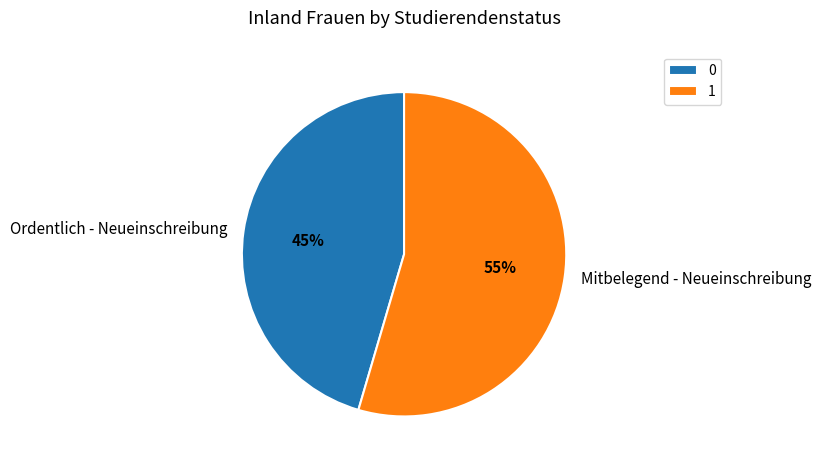

Which slice is the smallest?

Ordentlich - Neueinschreibung